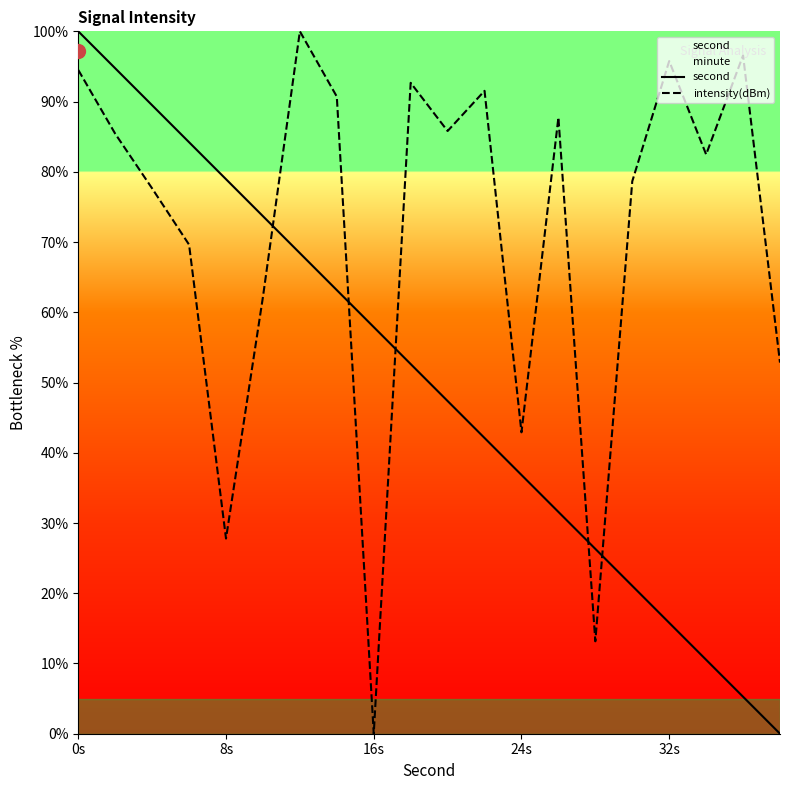

Is it true that second equals 57.9 at 16s?

True